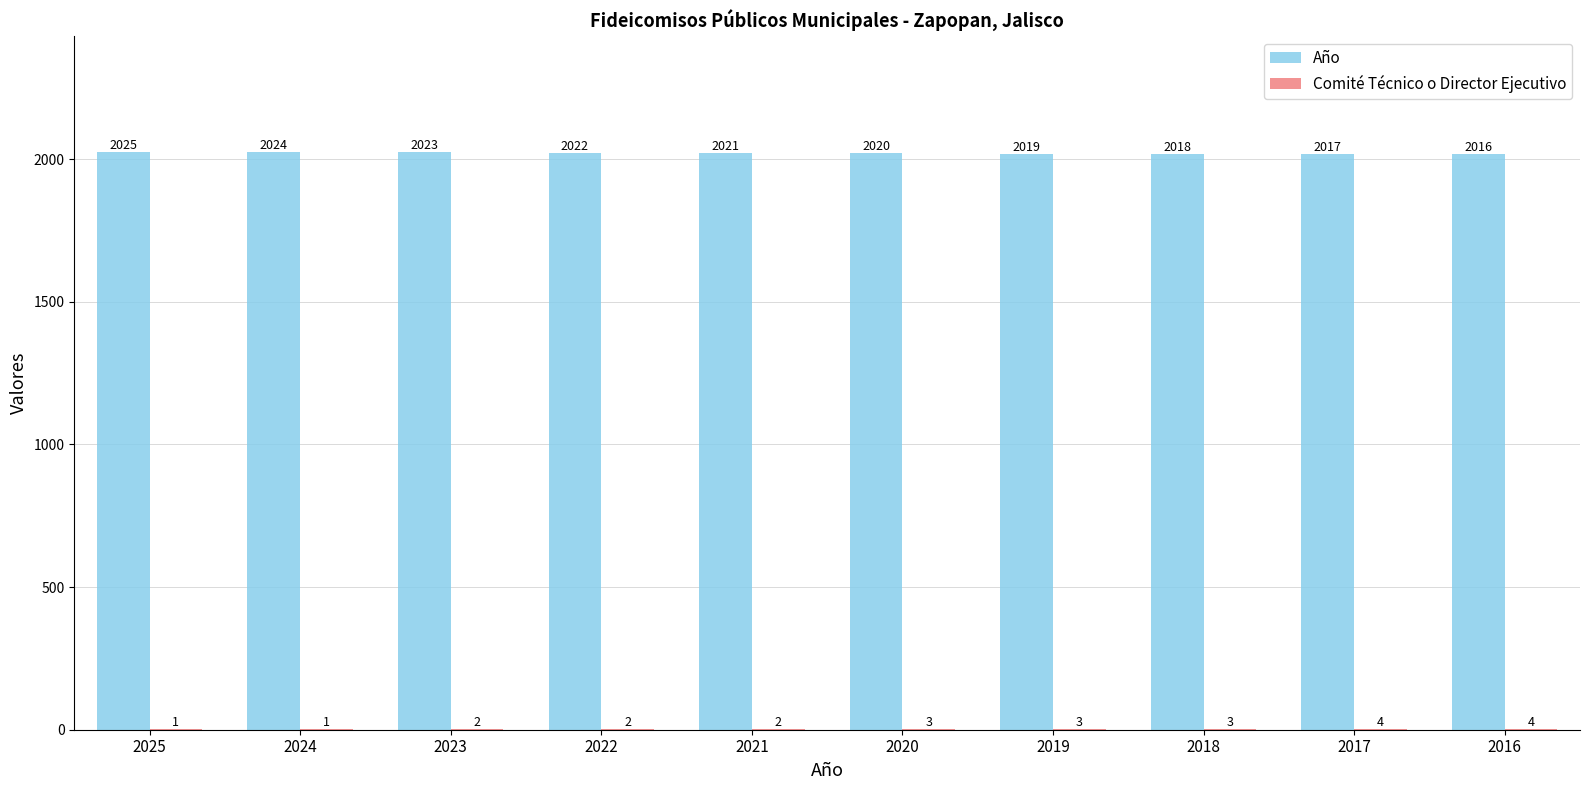

At which category is the sum across all series the highest?

2025